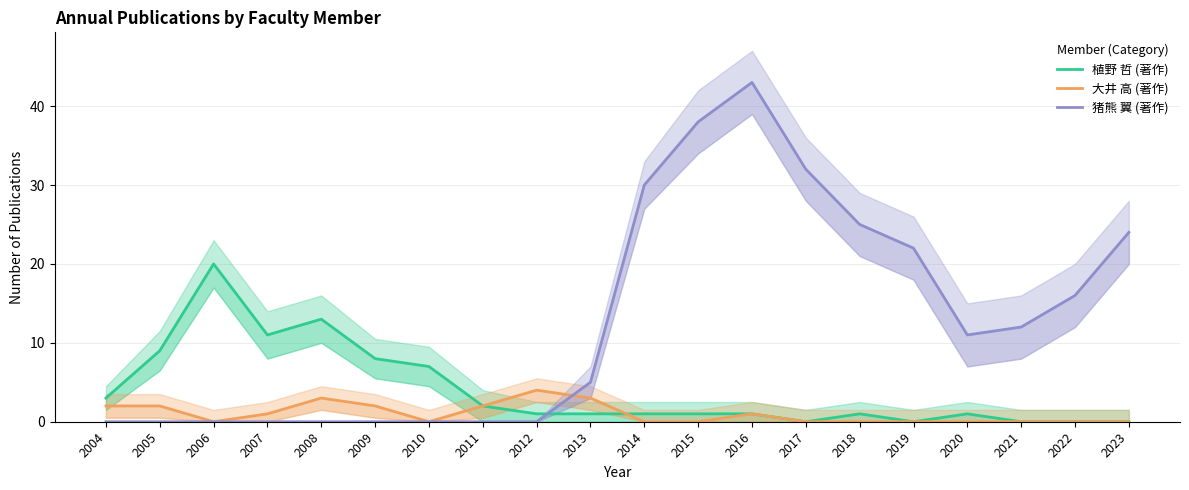

What is the difference between the highest and lowest values at 2019?

22